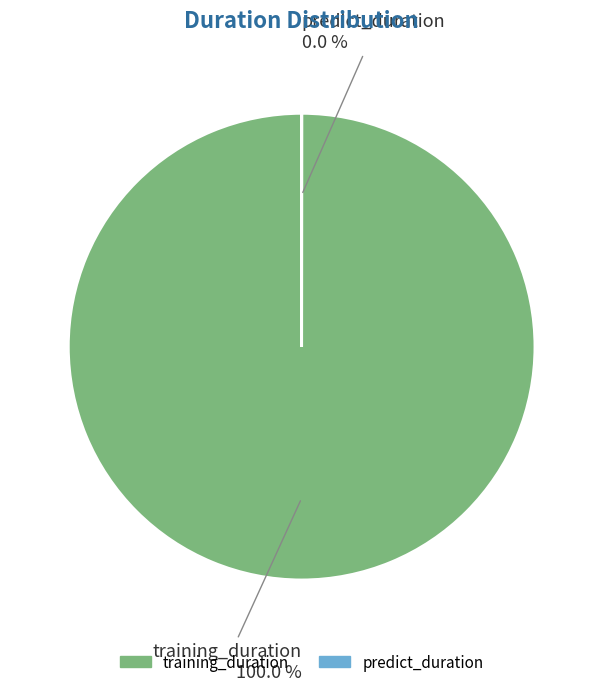

To the nearest percent, what is the difference between the largest and smallest slice percentages?

100%